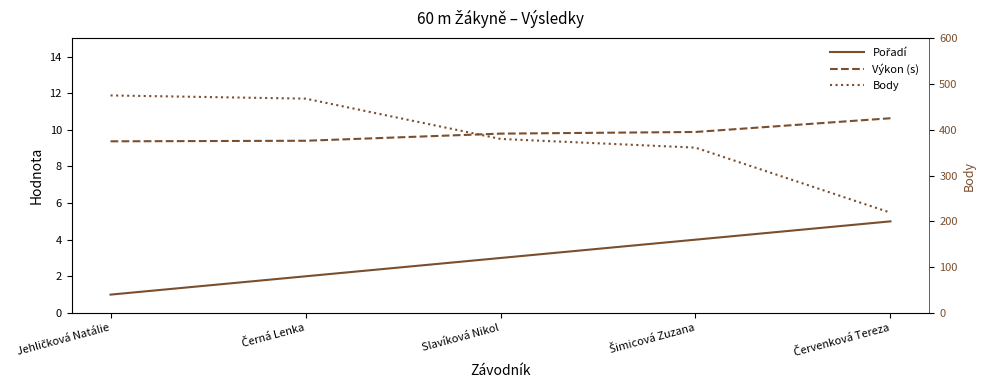

What value does the Body series have at Černá Lenka?

468.0